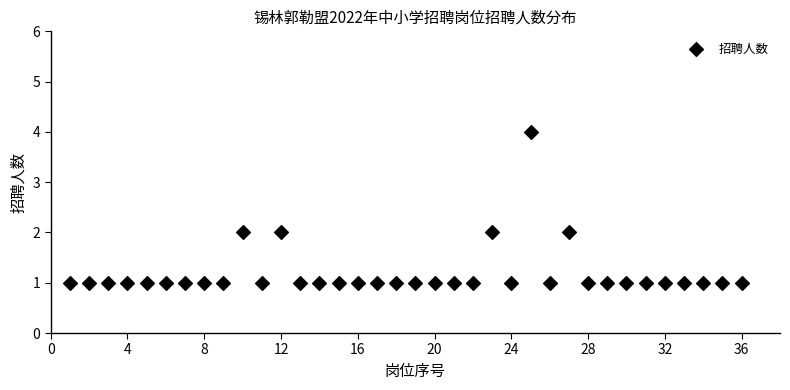

What is the range of Y values (max minus min)?

3